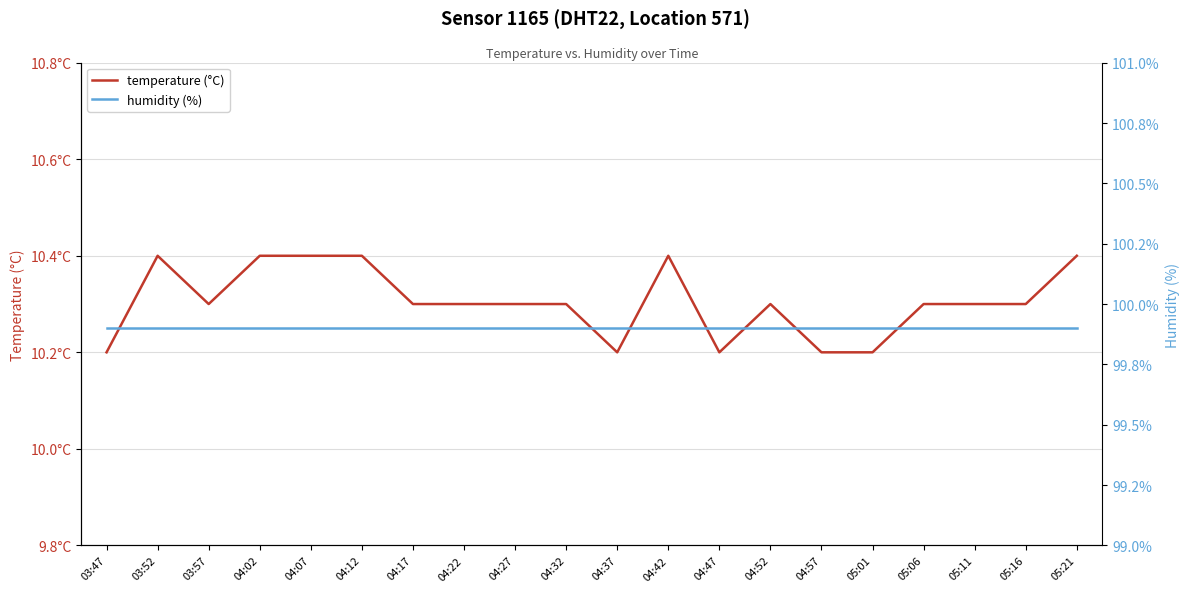

Count the number of categories in the chart.

20